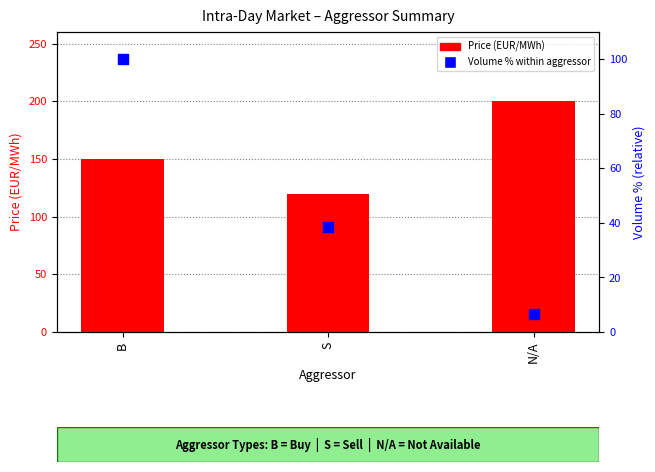

What are all the series names shown in the legend?

Price (EUR/MWh), Volume % within aggressor